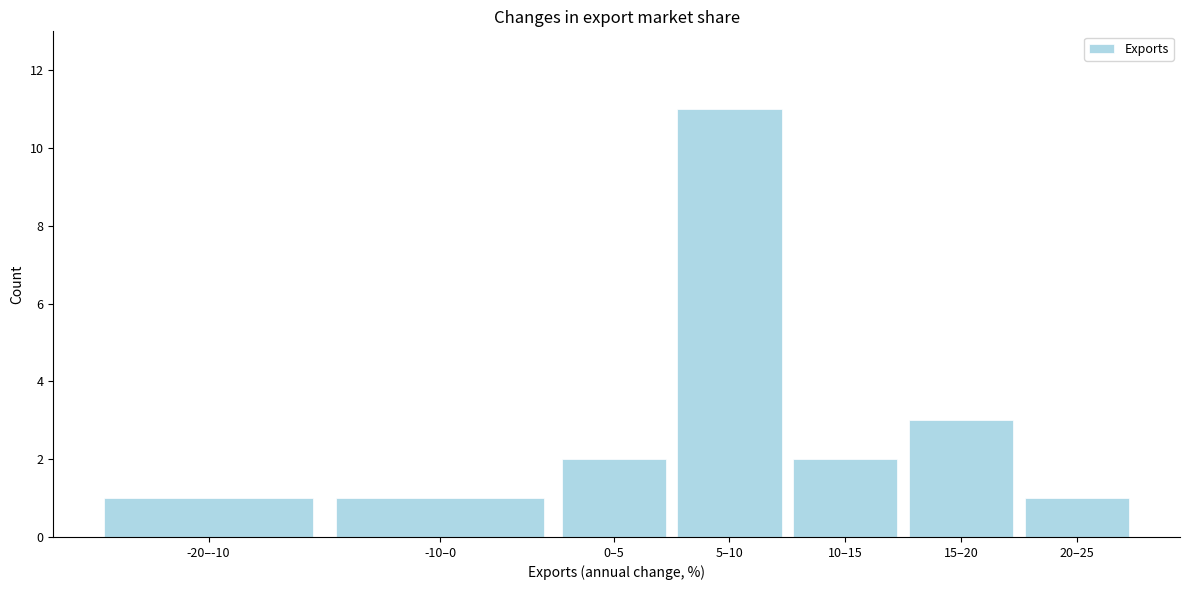

Reading left to right, extract all data points from this chart.

1	1	2	11	2	3	1